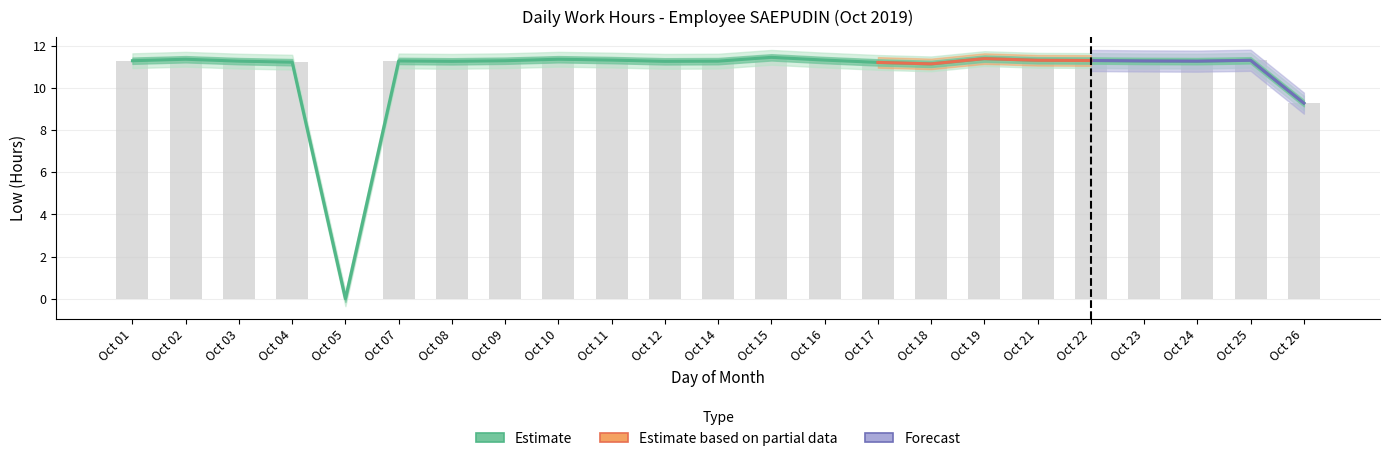

Where is the data nearest to the value 5?

26